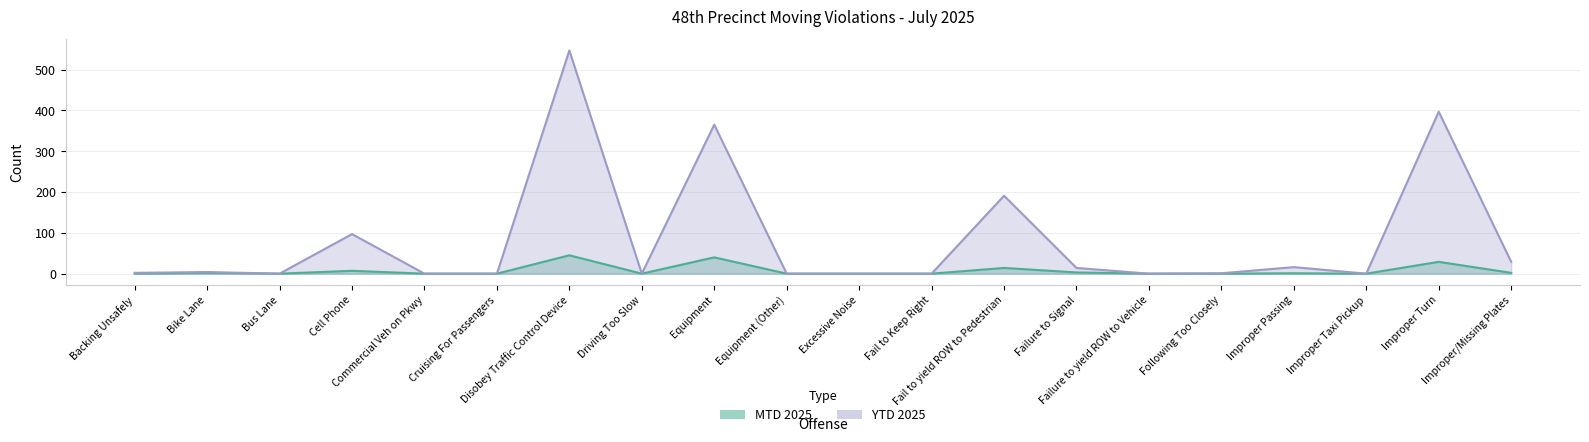

Which series has the widest spread of values?

YTD 2025